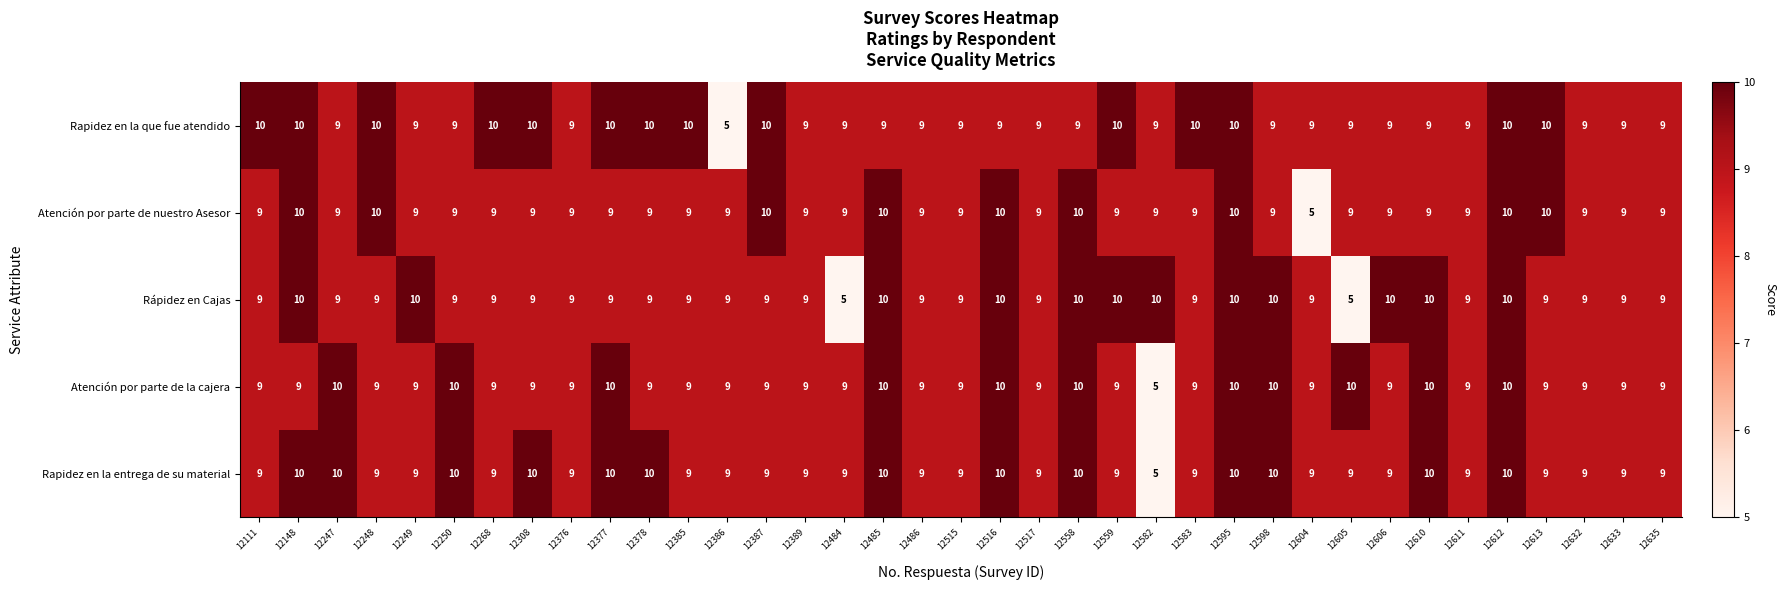

What is the greatest value displayed?

10